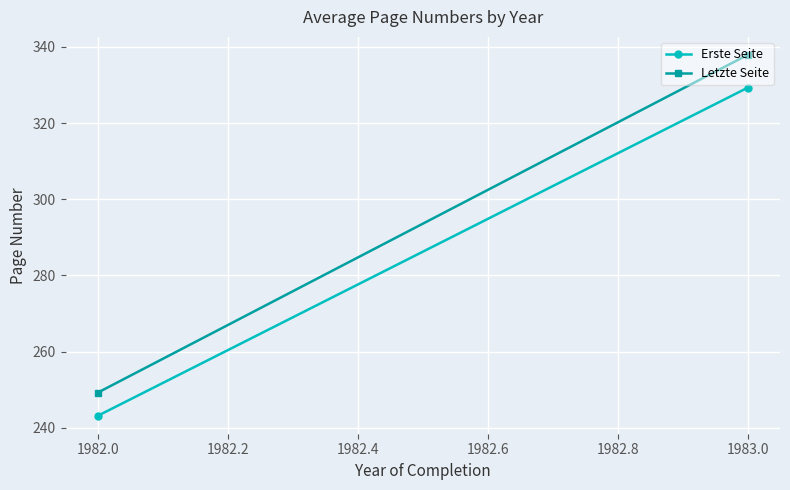

The Letzte Seite series shows 573.5 at 1983.0. True or false?

False